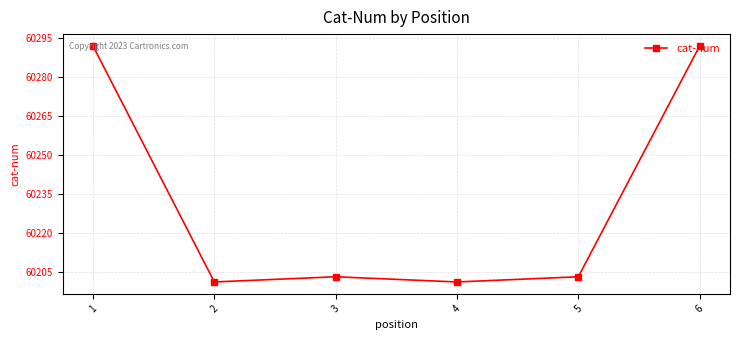

What is the difference between the maximum and minimum values?

91